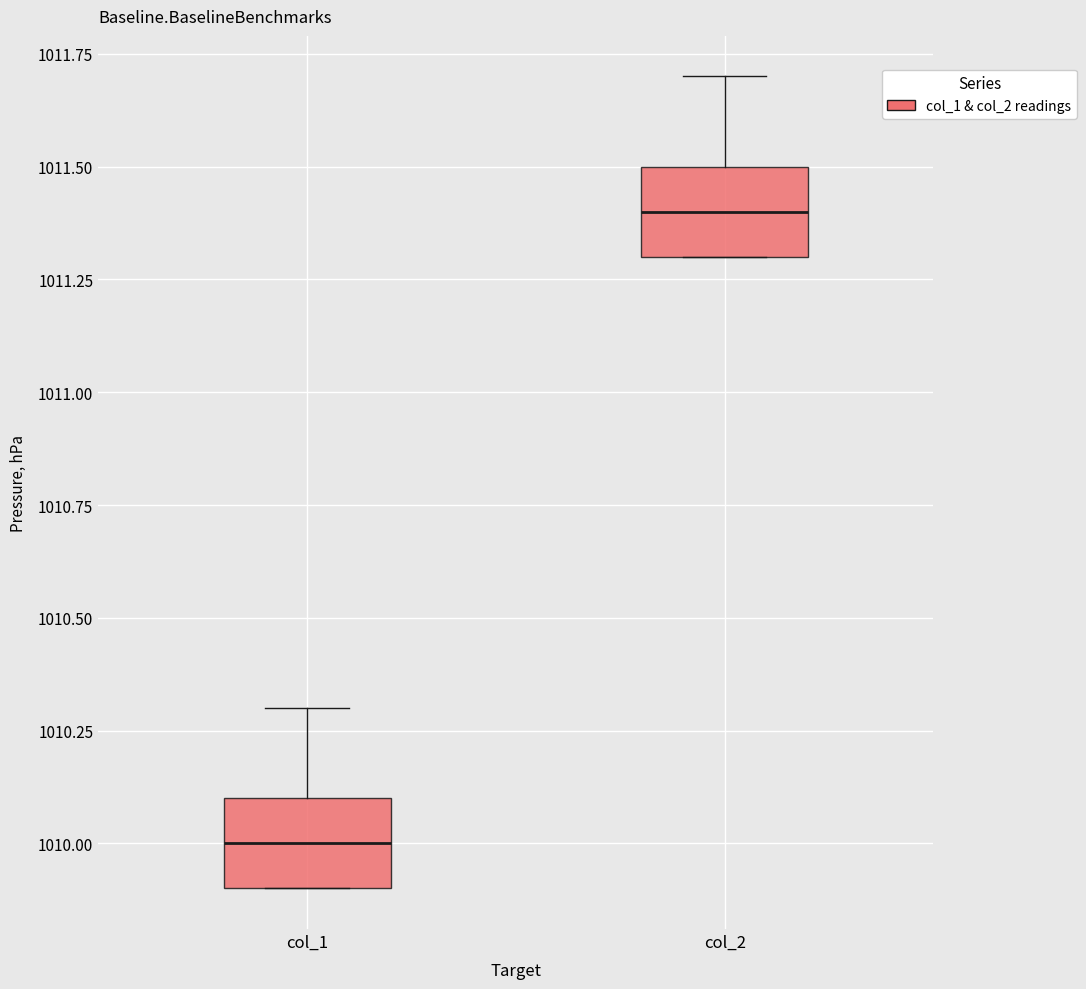

Reading left to right, transcribe this box plot: for each box, give where its median line is, the range the box spans, and where its two whiskers end, as read against the y-axis. The values are not printed on the chart, so give them approximately, as read against the axis.

col_1: median 1010.0, box 1009.9 to 1010.1, whiskers 1009.9 to 1010.3
col_2: median 1011.4, box 1011.3 to 1011.5, whiskers 1011.3 to 1011.7